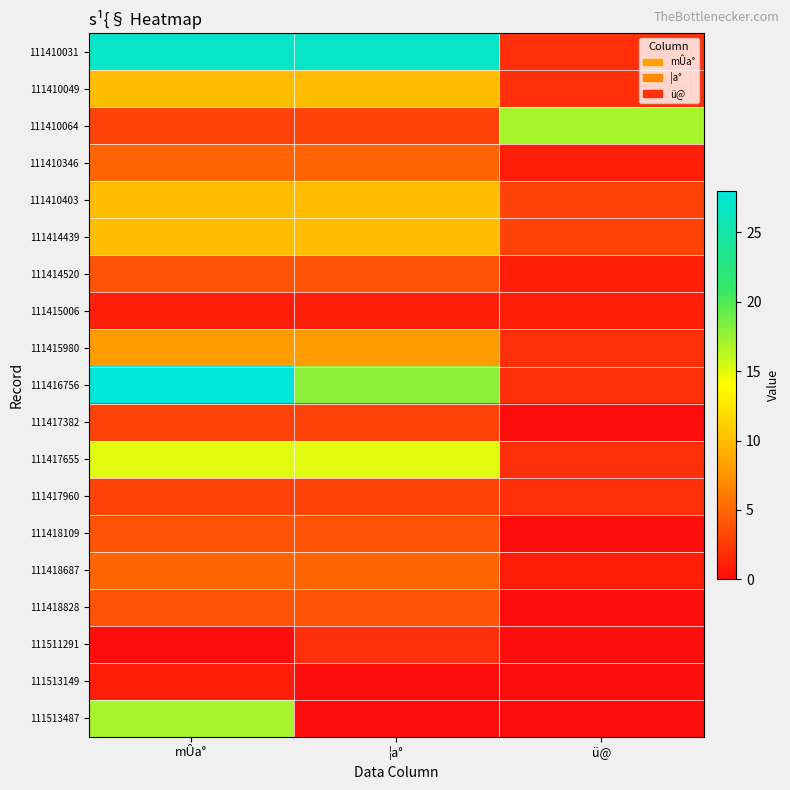

Count the number of categories in the chart.

3